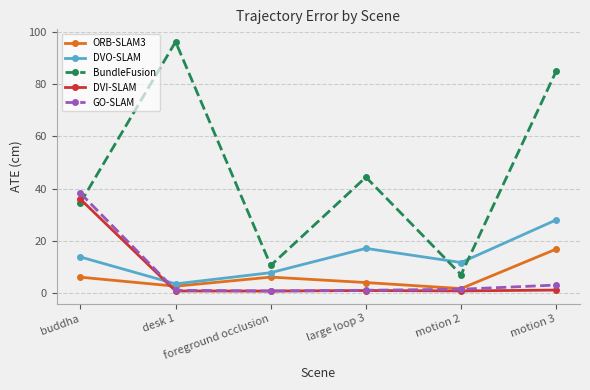

At how many categories does at least one series exceed 62?

2